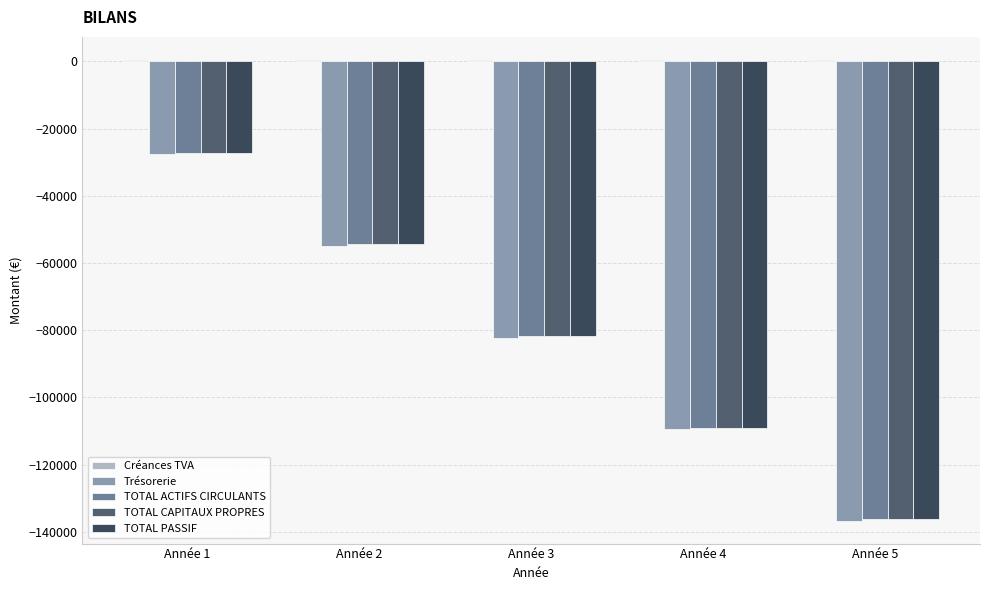

How many values in the Trésorerie series exceed -82172?

2